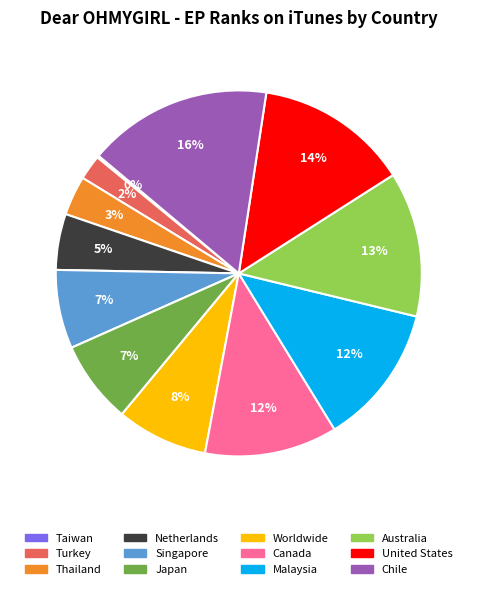

Is the sum of Chile and United States greater than half?

No